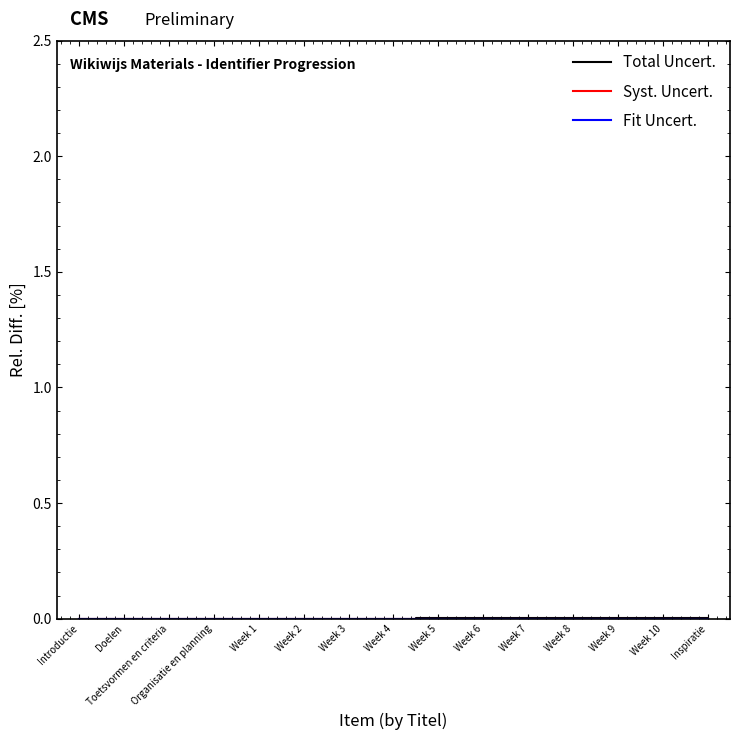

At which label is Fit Uncert. closest to 0?

Introductie